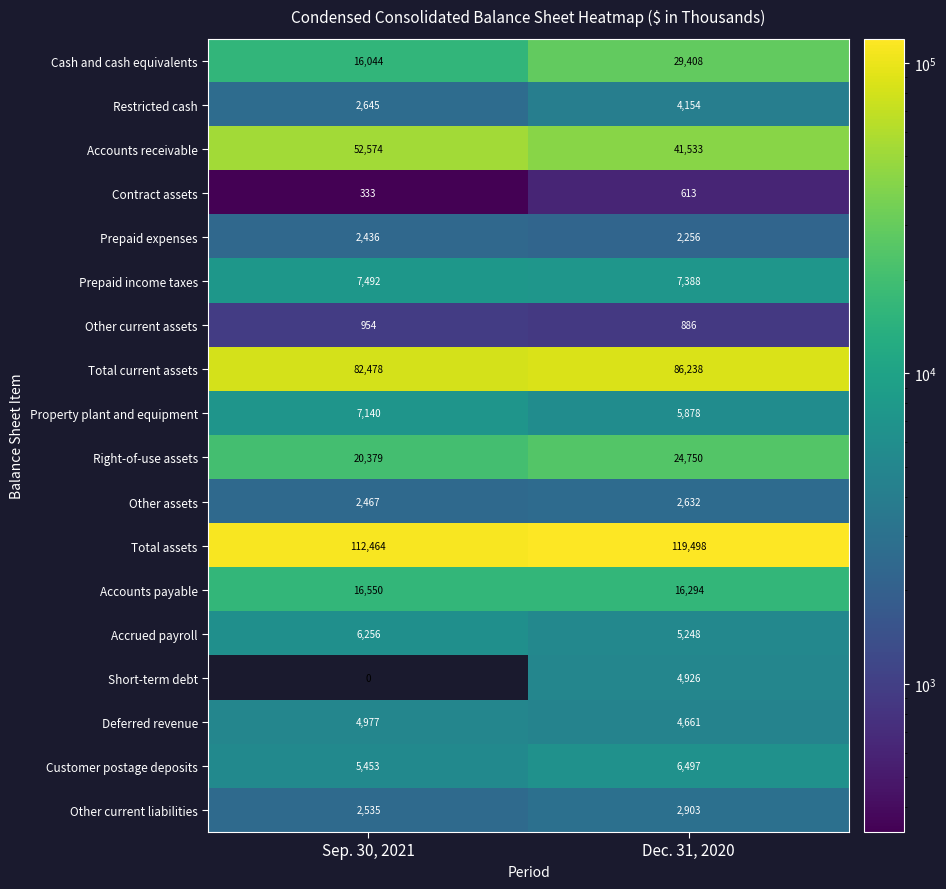

Is the value of Other assets at Sep. 30, 2021 greater than the value of Restricted cash at Sep. 30, 2021?

No